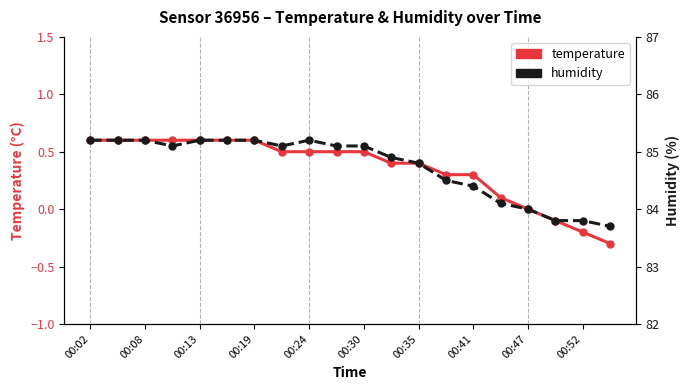

How many data points in temperature are above 0?

16